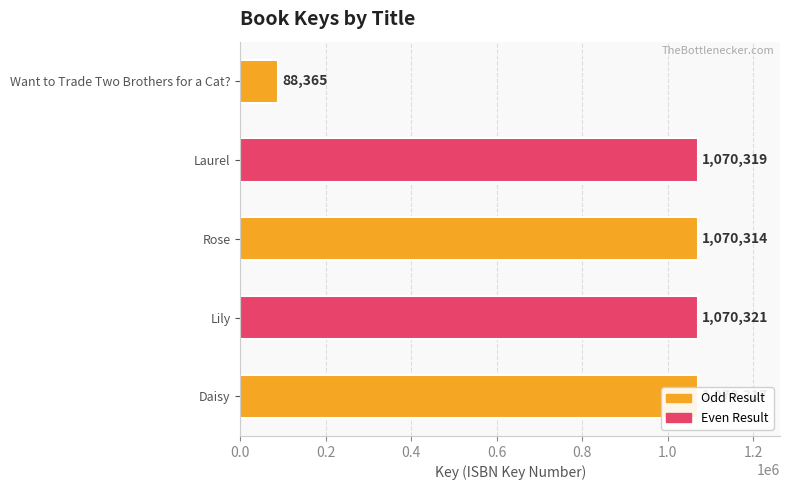

What is the sum of all values?

4369636